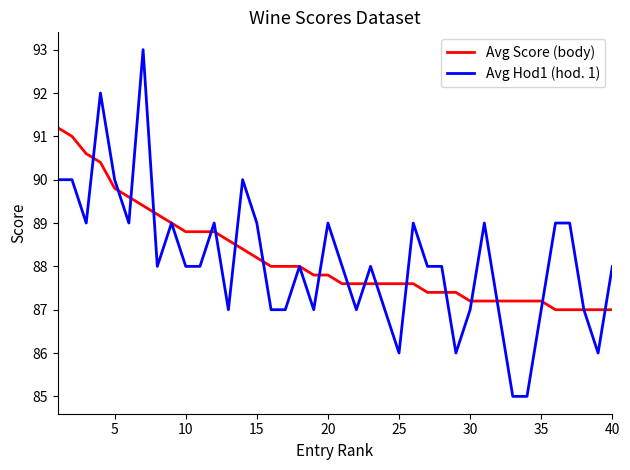

Rank the series by their maximum value, from highest to lowest.

Avg Hod1 (hod. 1), Avg Score (body)